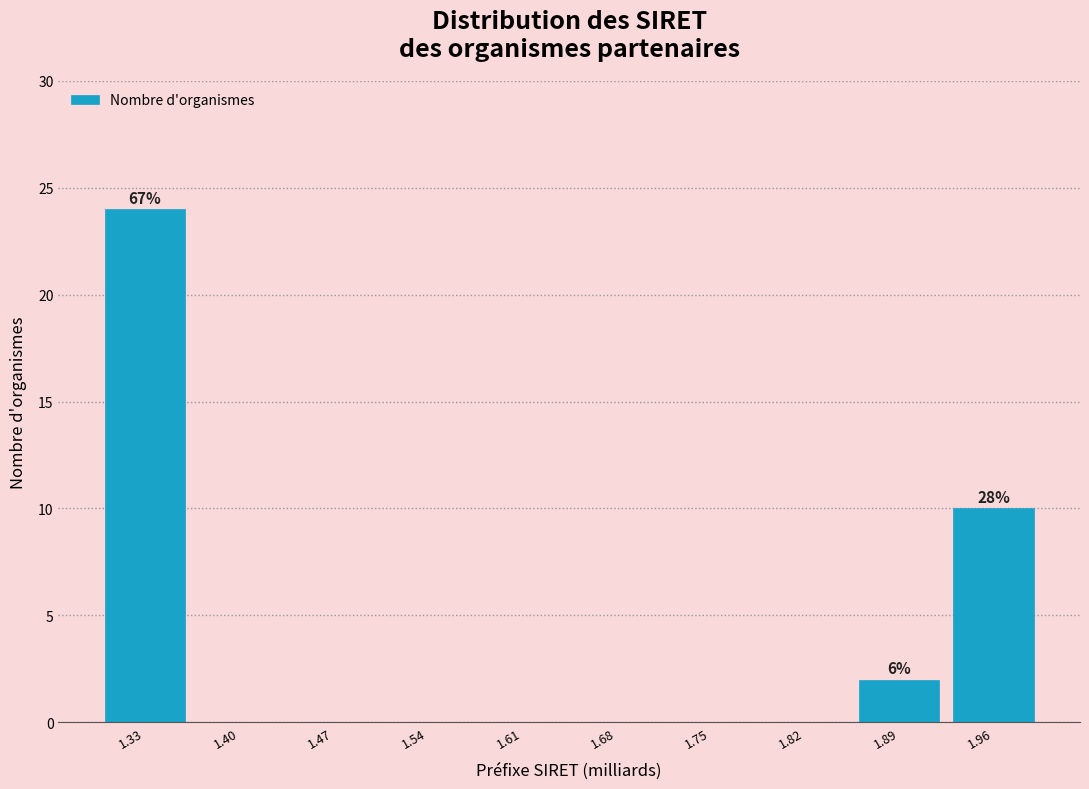

Over which range of the x-axis is the bar tallest?

1.30 to 1.37